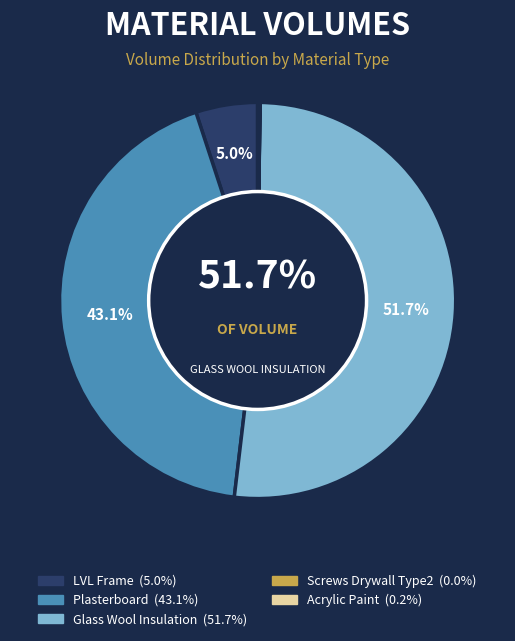

What percentage is NOT represented by Screws_Drywall_Type2?

100.0%